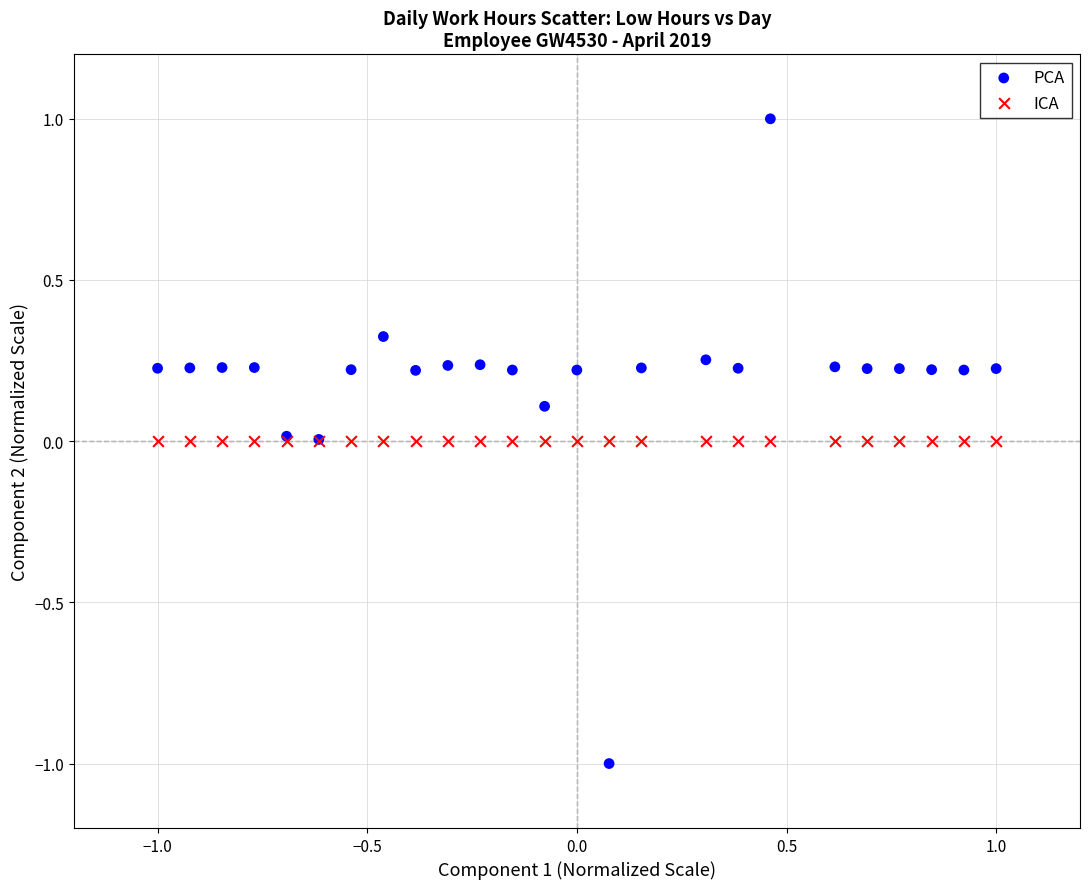

What are all the series names shown in the legend?

PCA, ICA